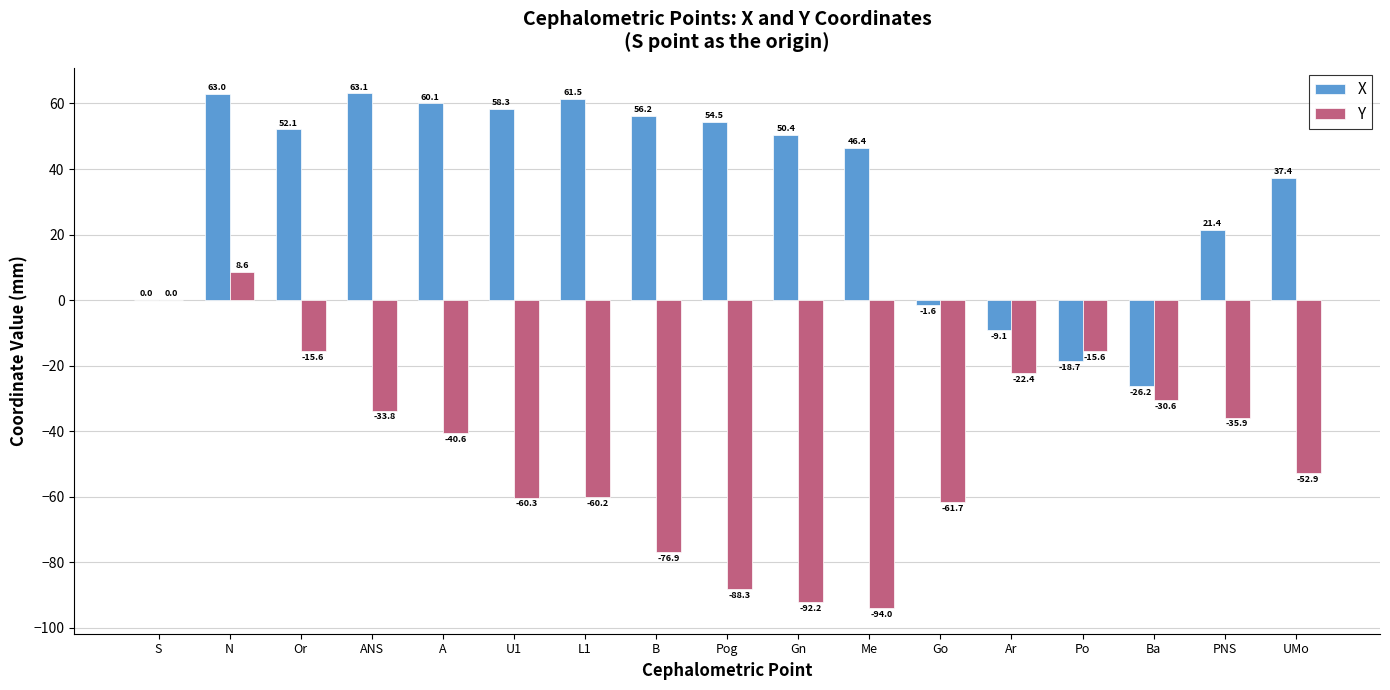

Which series has the largest total across all categories?

X